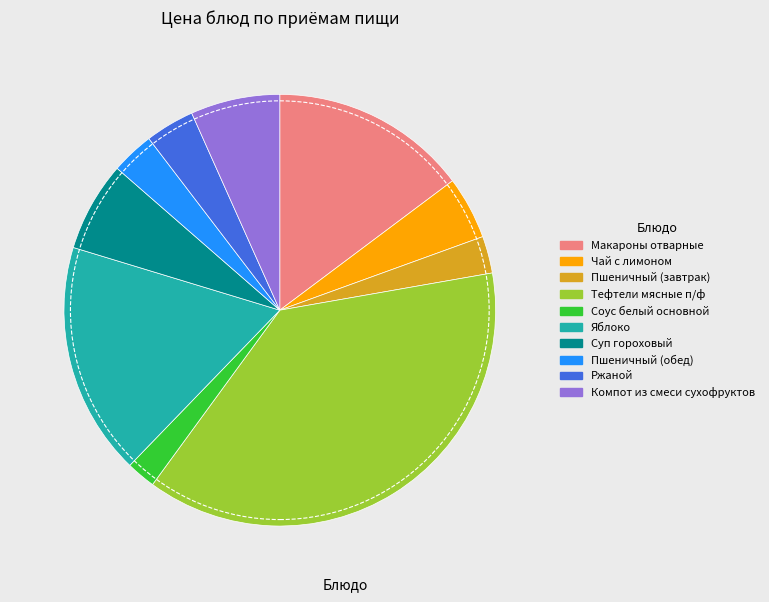

Between Чай с лимоном and Суп гороховый, which is larger?

Суп гороховый